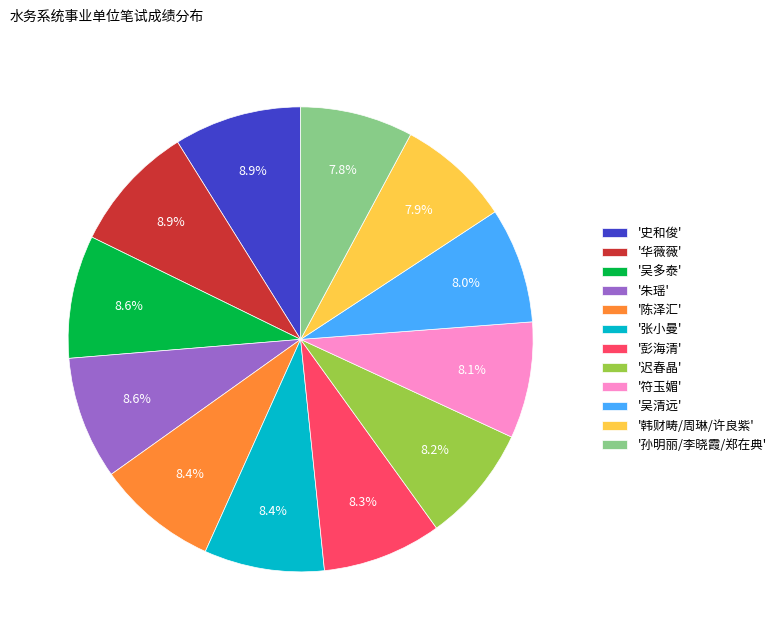

Is there a majority slice in this chart?

No